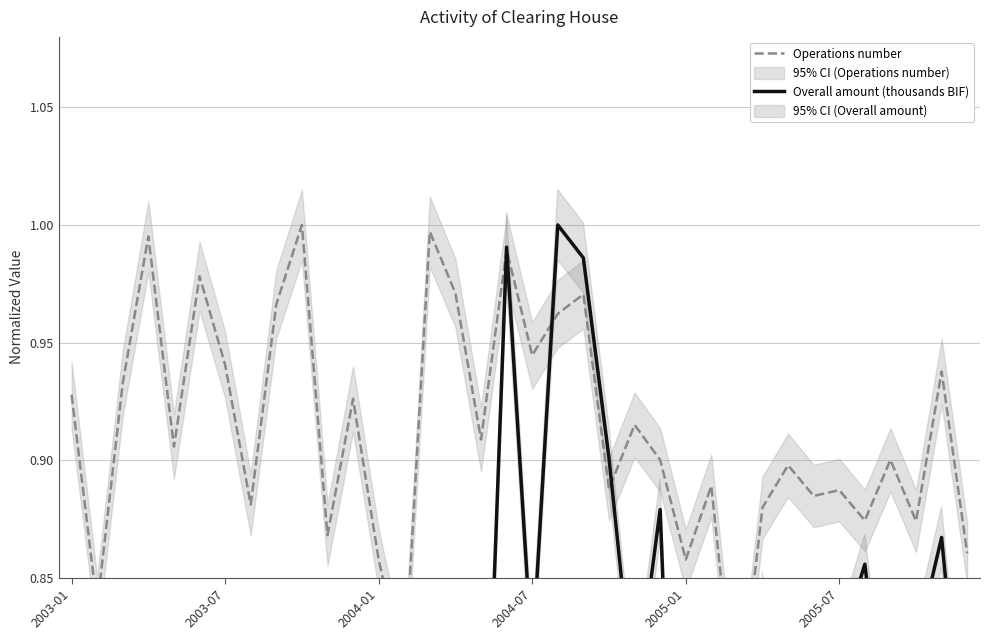

How many lines are shown in the chart?

2